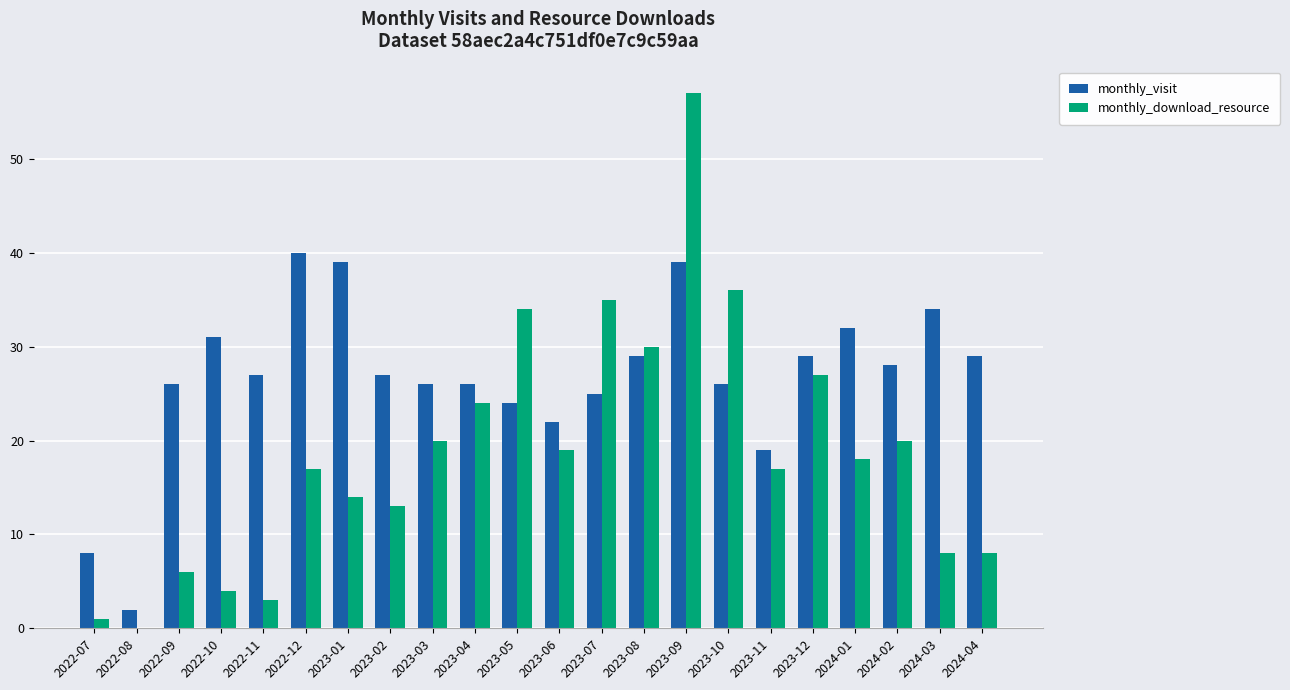

What value does the monthly_download_resource series have at 2024-01?

18